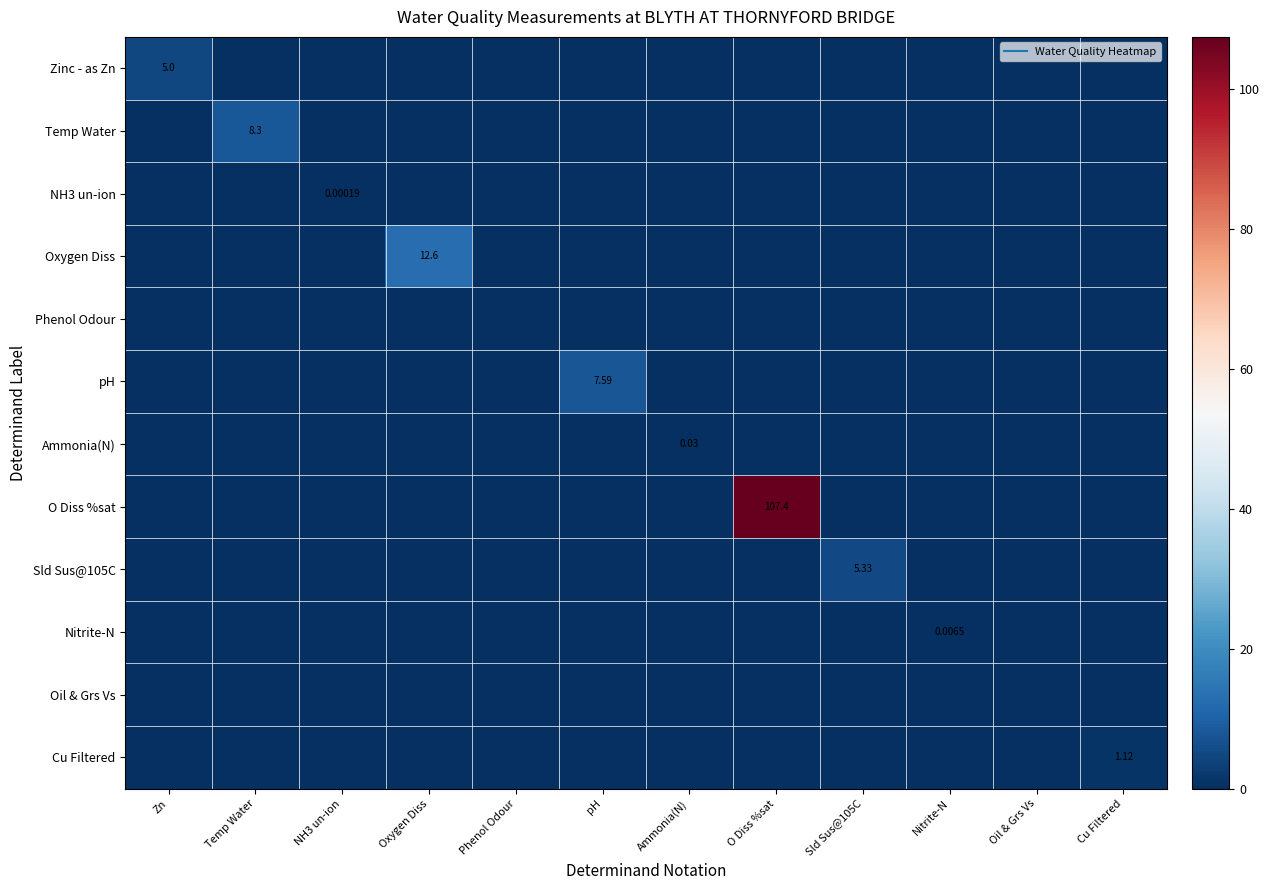

What is the greatest value displayed?

107.4